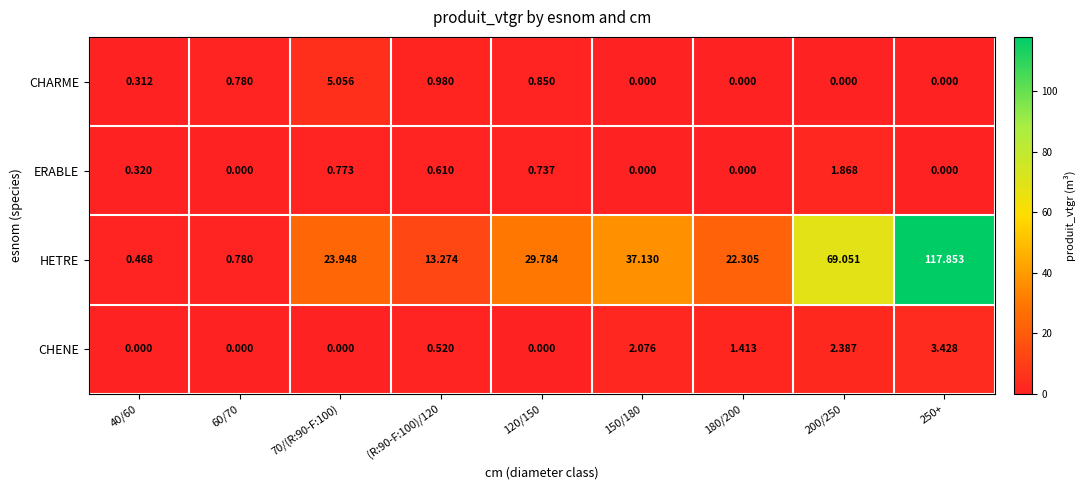

At (R:90-F:100)/120, list the series in order from smallest to largest.

CHENE, ERABLE, CHARME, HETRE